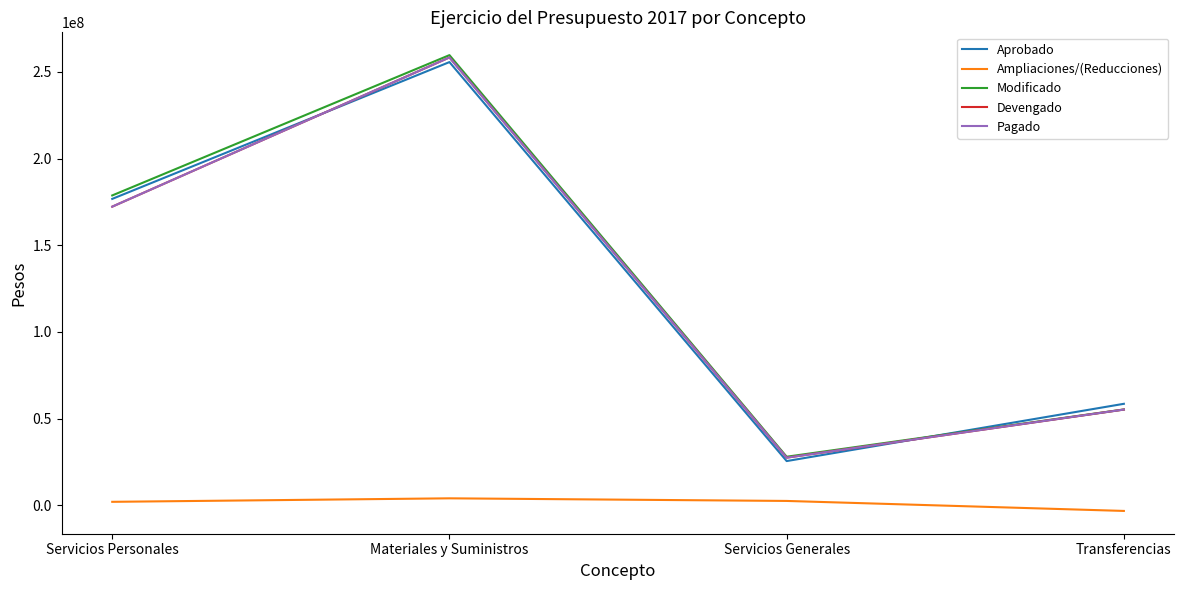

Which has a higher value, Servicios Generales or Materiales y Suministros?

Materiales y Suministros